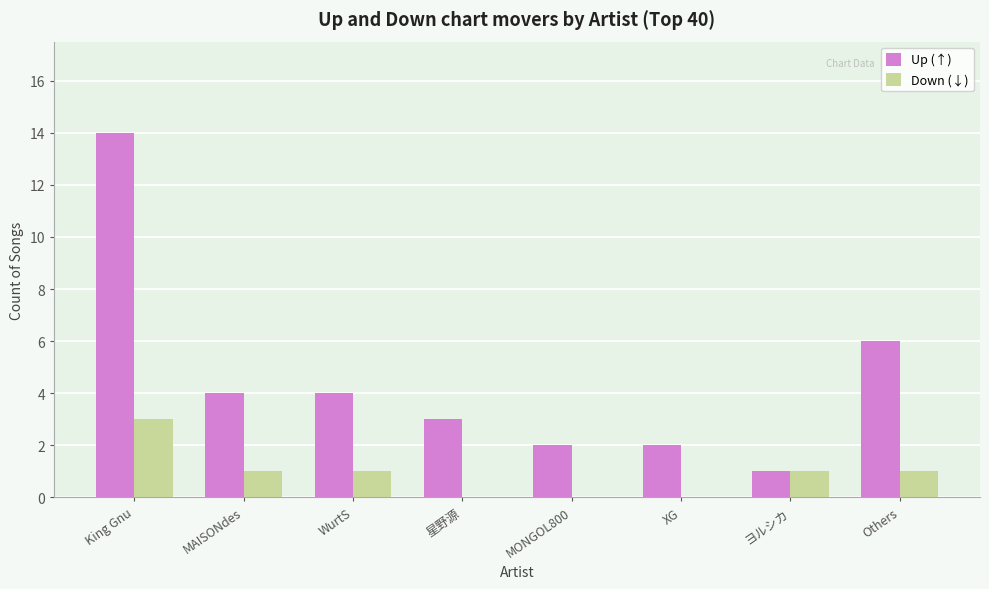

How many distinct data groups are displayed?

2